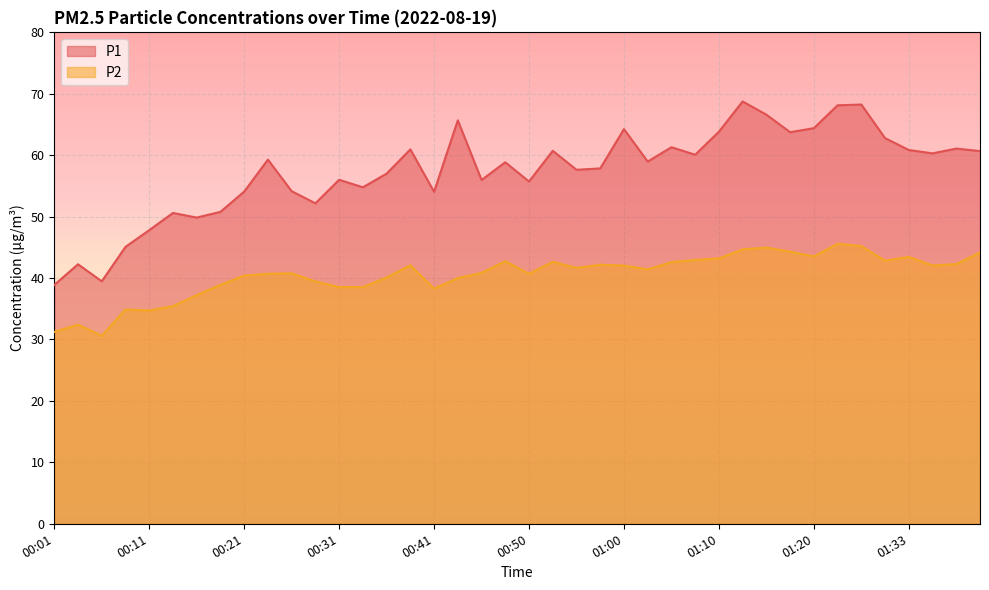

What is the difference between the second highest and second lowest values in the P2 series?

14.0